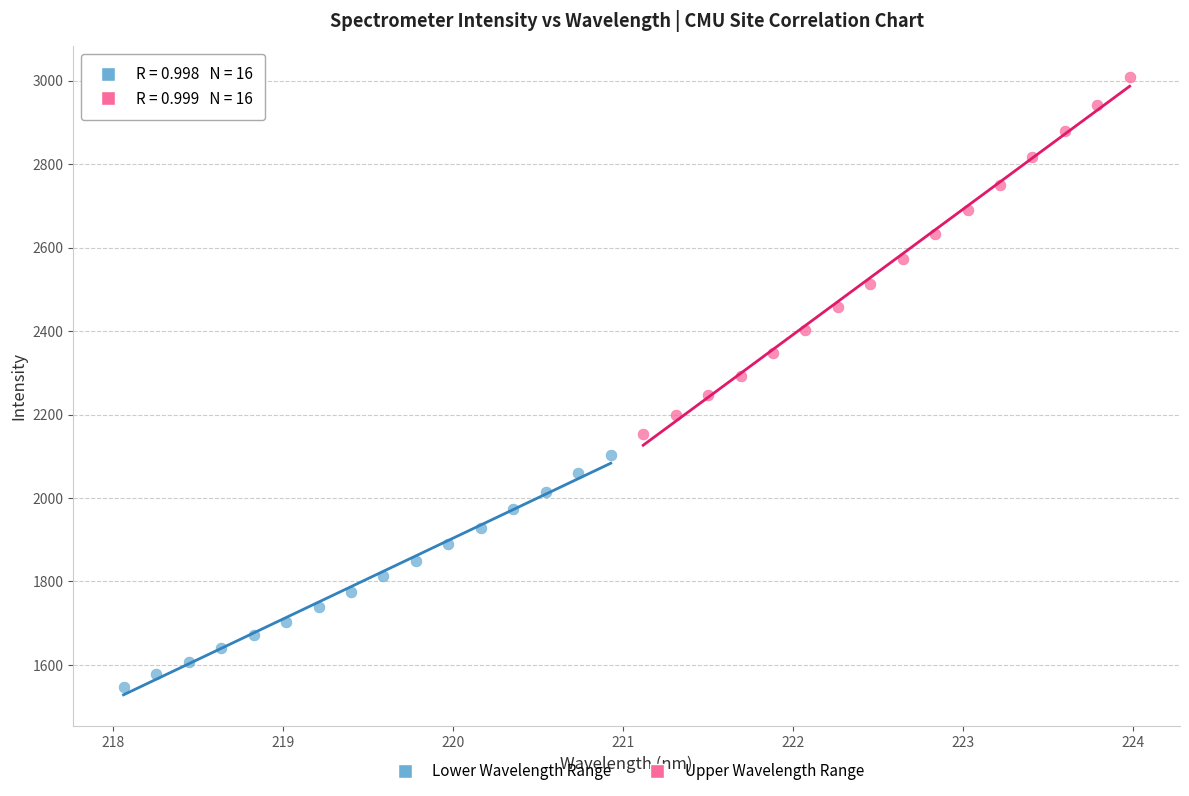

Which series reaches the minimum Y coordinate?

Lower Wavelength Range